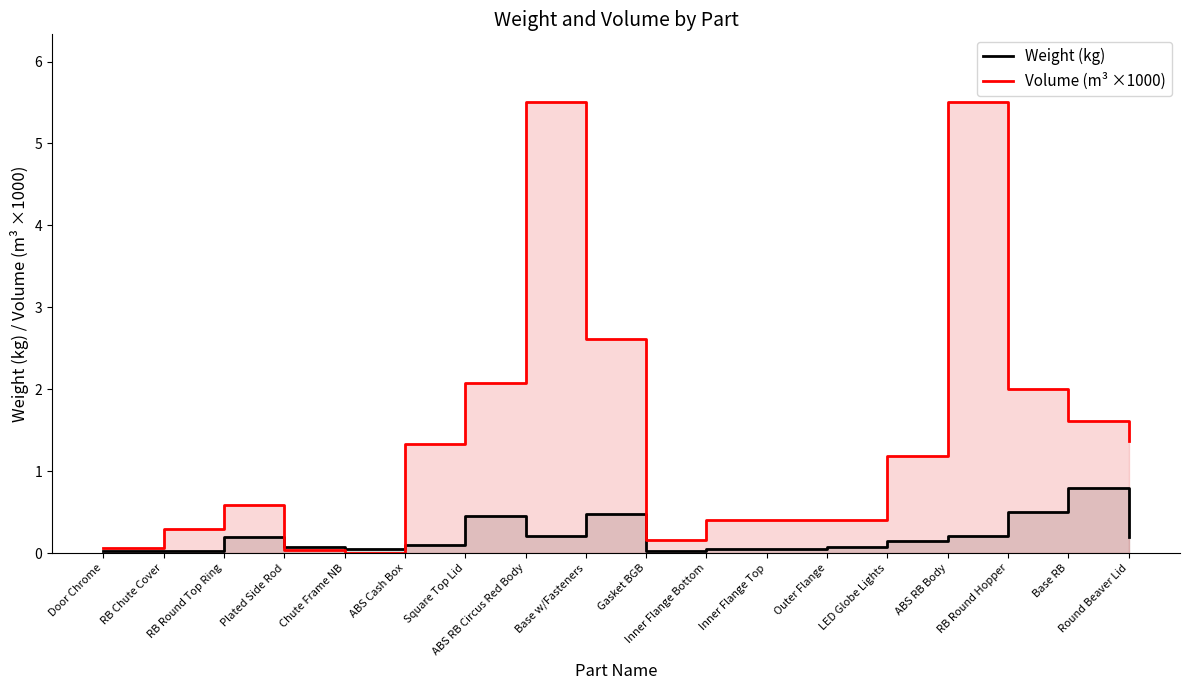

In Volume (m³ ×1000), how many points are lower than both neighbors (excluding endpoints)?

2